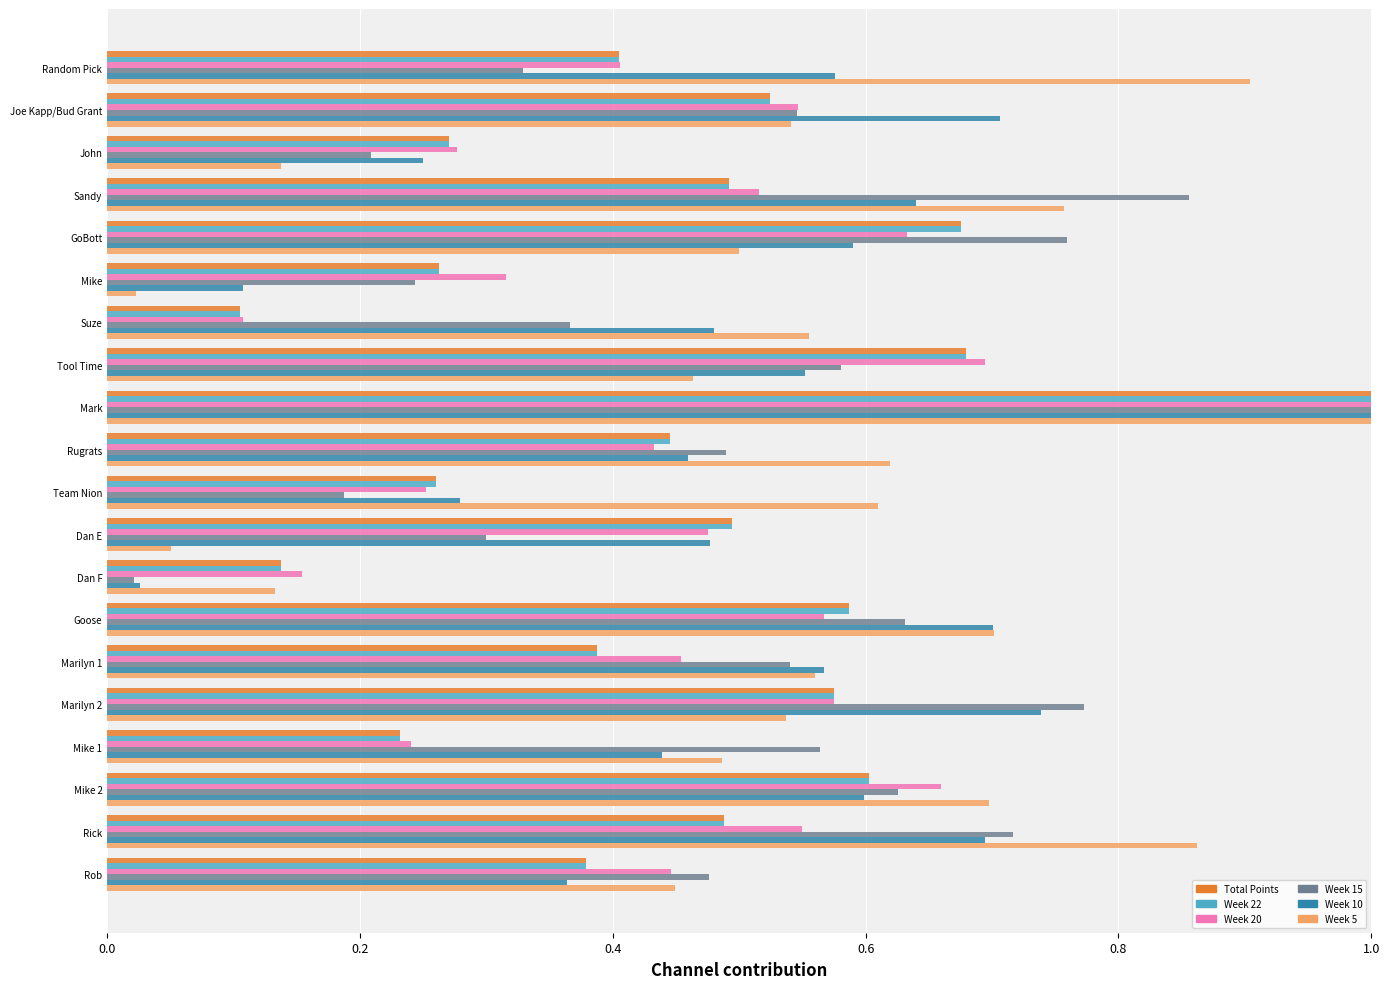

Between Joe Kapp/Bud Grant and Goose, which series saw the biggest shift?

Week 5